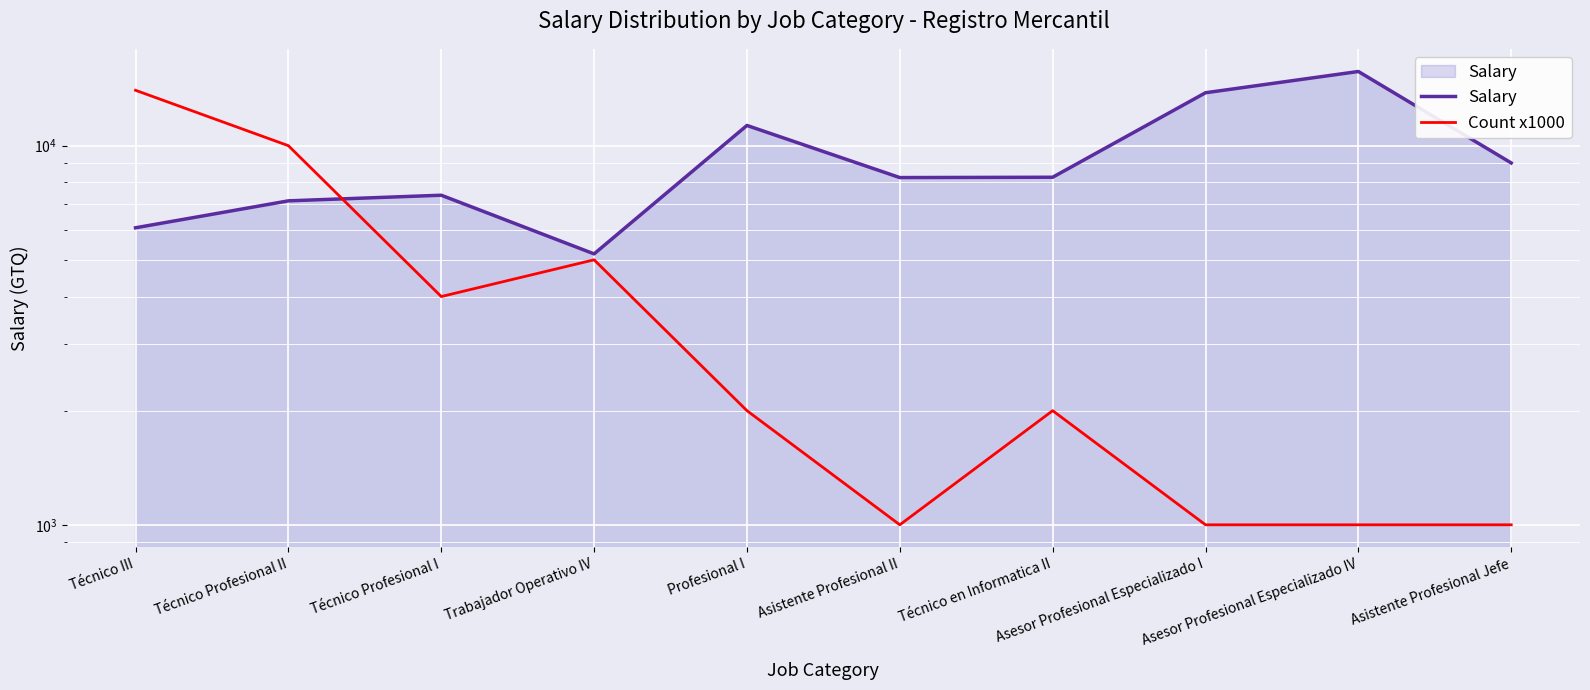

Which category has the highest value in the Count x1000 series?

Técnico III